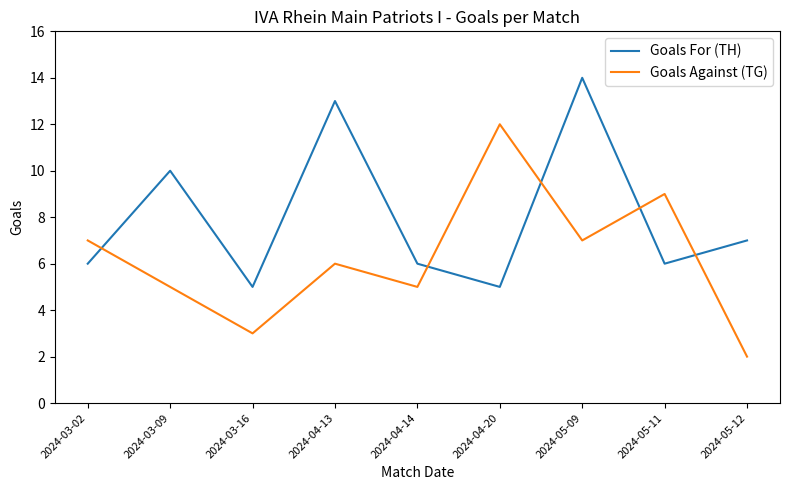

What position from the left is 2024-03-09?

2